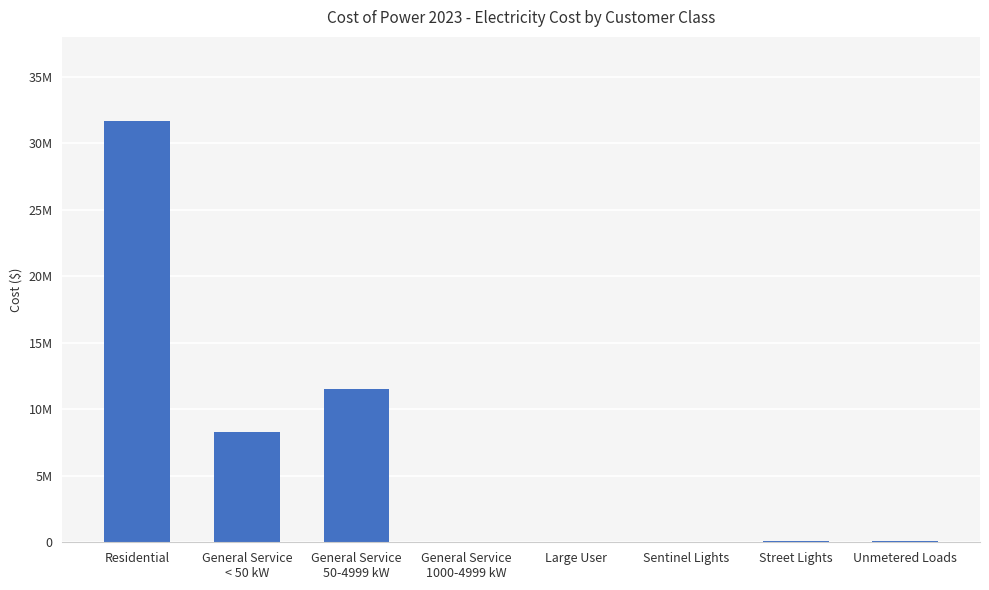

List the labels in order of value, smallest first.

General Service
1000-4999 kW, Large User, Sentinel Lights, Unmetered Loads, Street Lights, General Service
< 50 kW, General Service
50-4999 kW, Residential